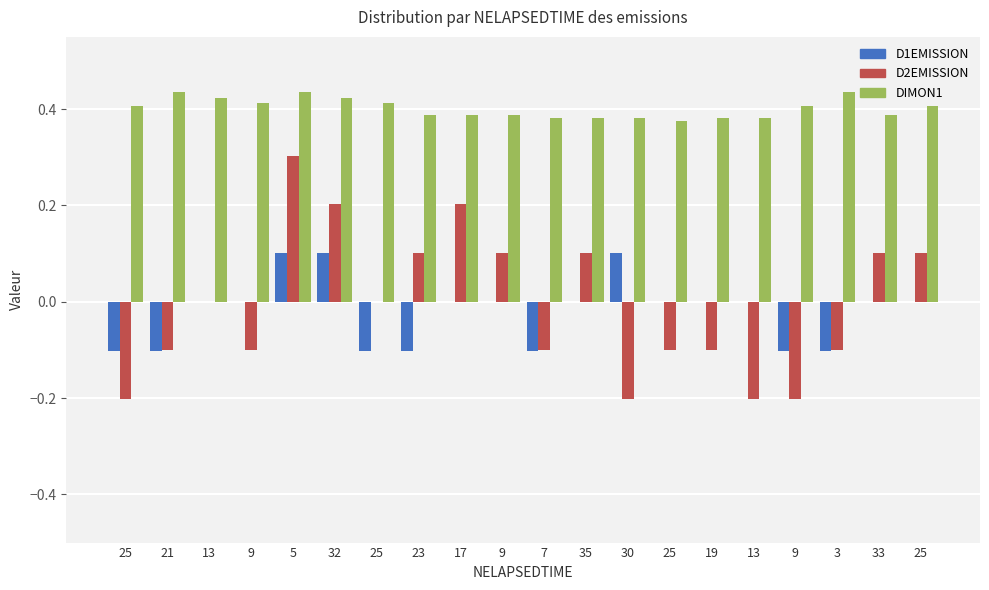

What is the total value across all series at 17?

0.6